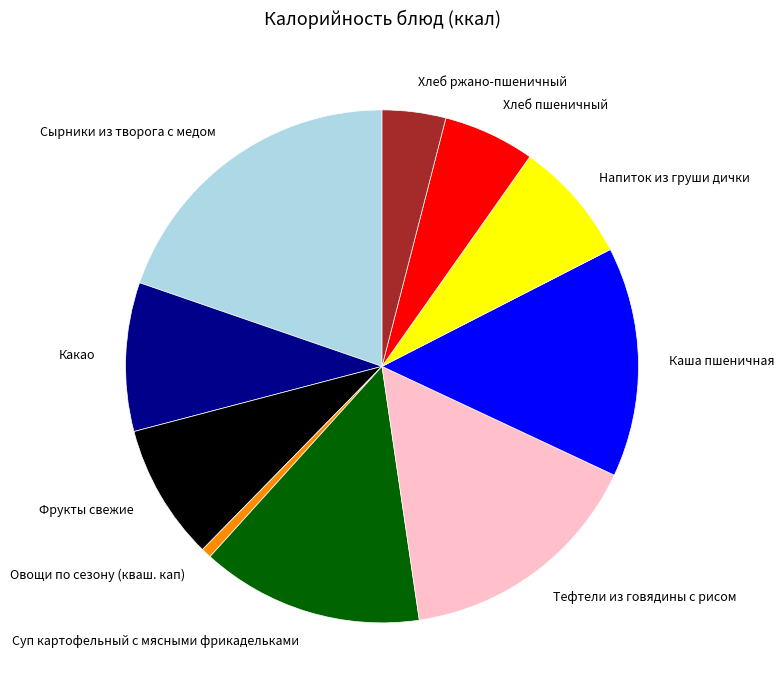

Is there a majority slice in this chart?

No